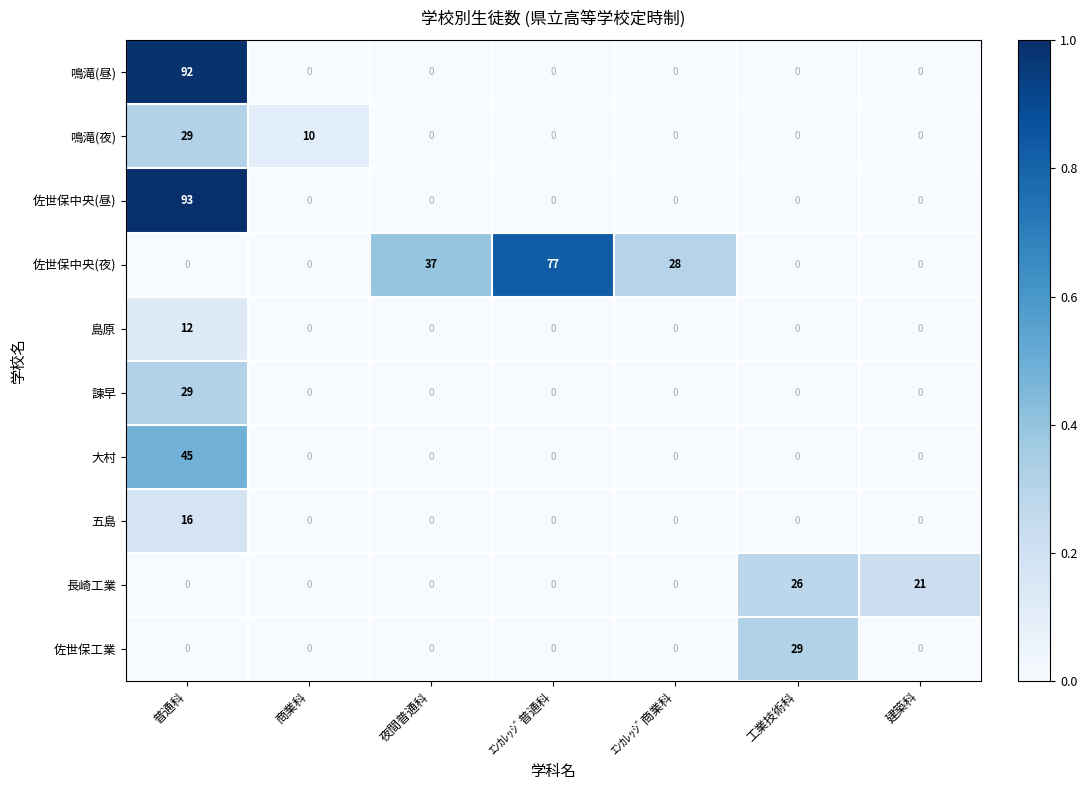

Which series has the widest spread of values?

佐世保中央(昼)